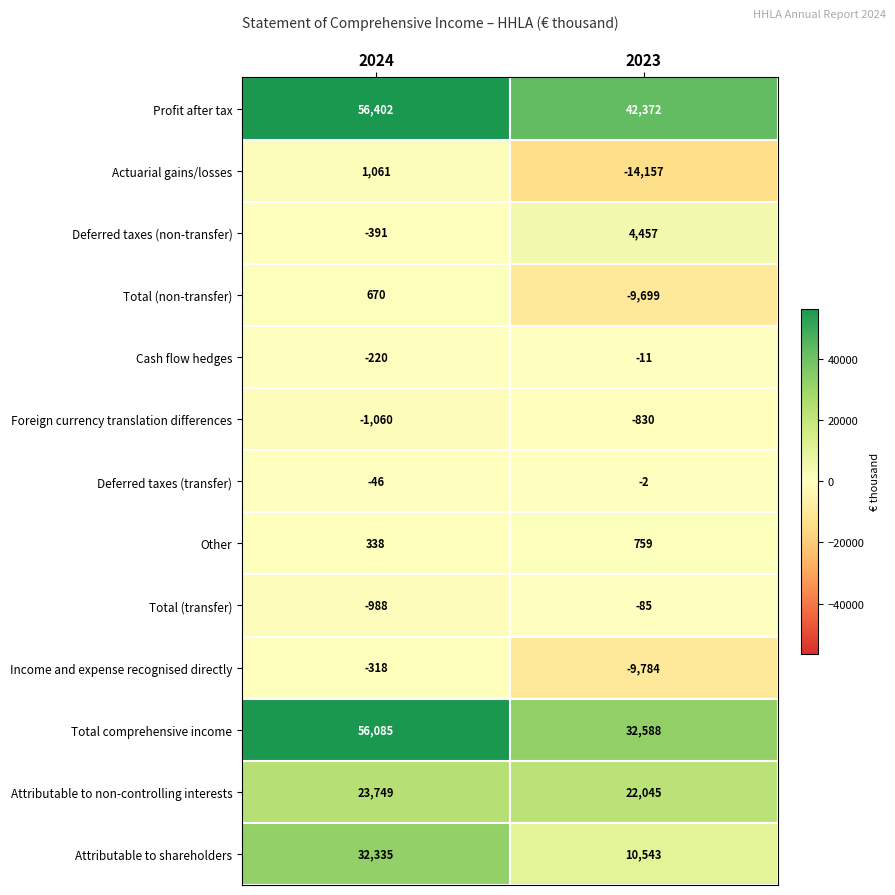

What is the difference between the maximum and minimum values in the Profit after tax series?

14030